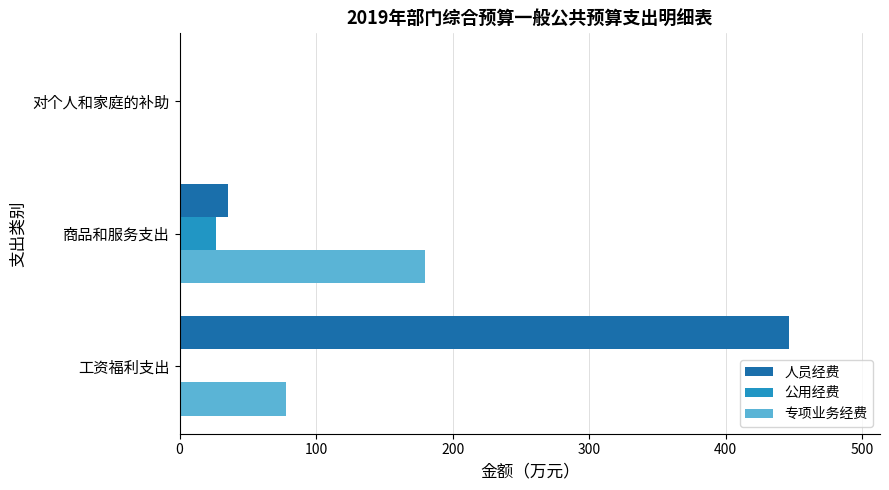

Which series has the largest total across all categories?

人员经费